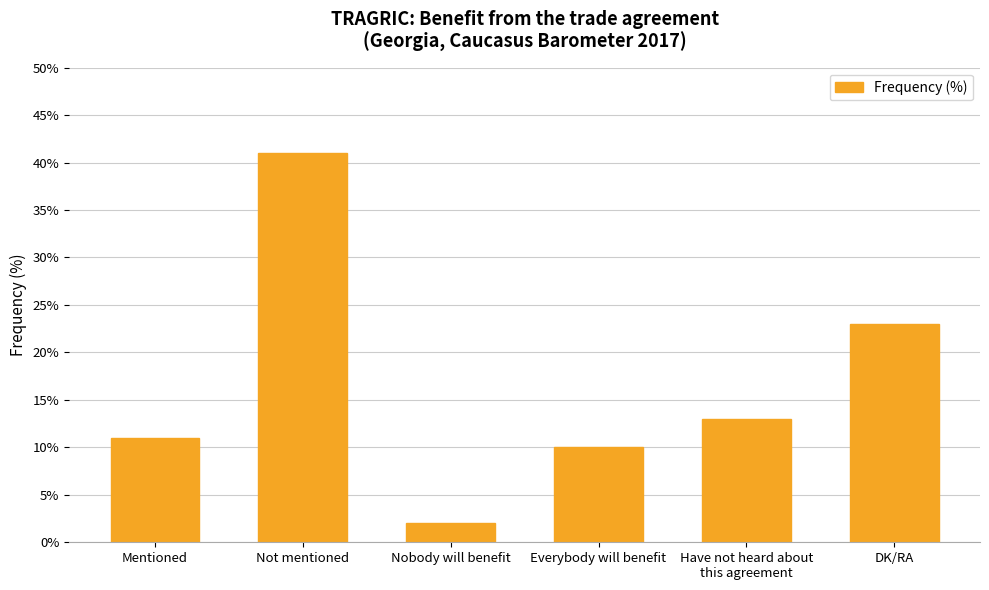

The chart shows a value of 10 at Everybody will benefit. True or false?

True